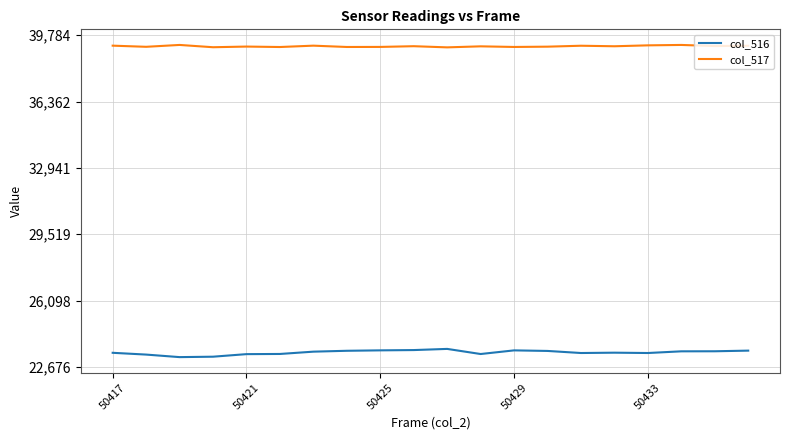

Which series has the largest total across all categories?

col_517